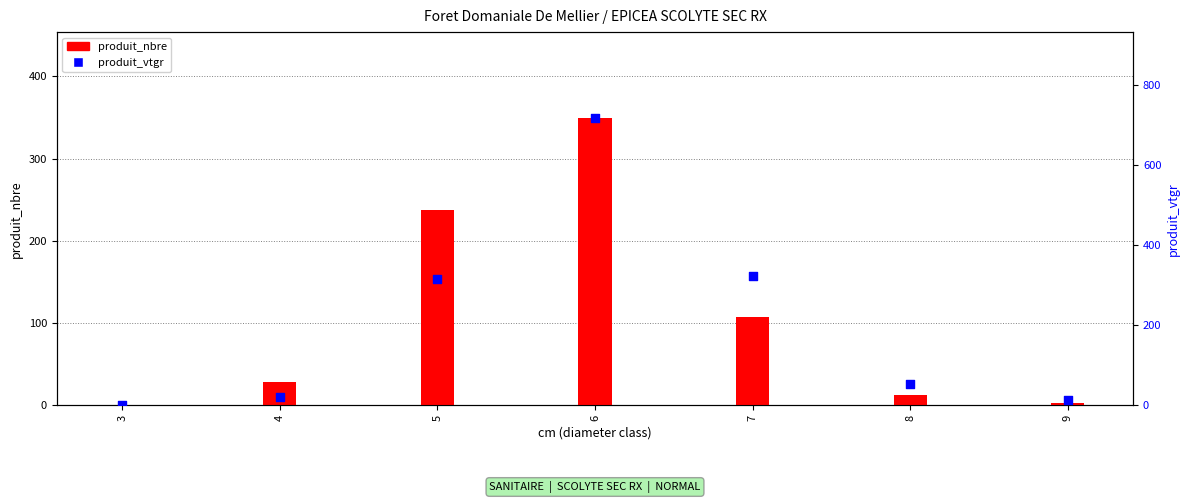

Which series has the widest spread of Y values?

produit_vtgr